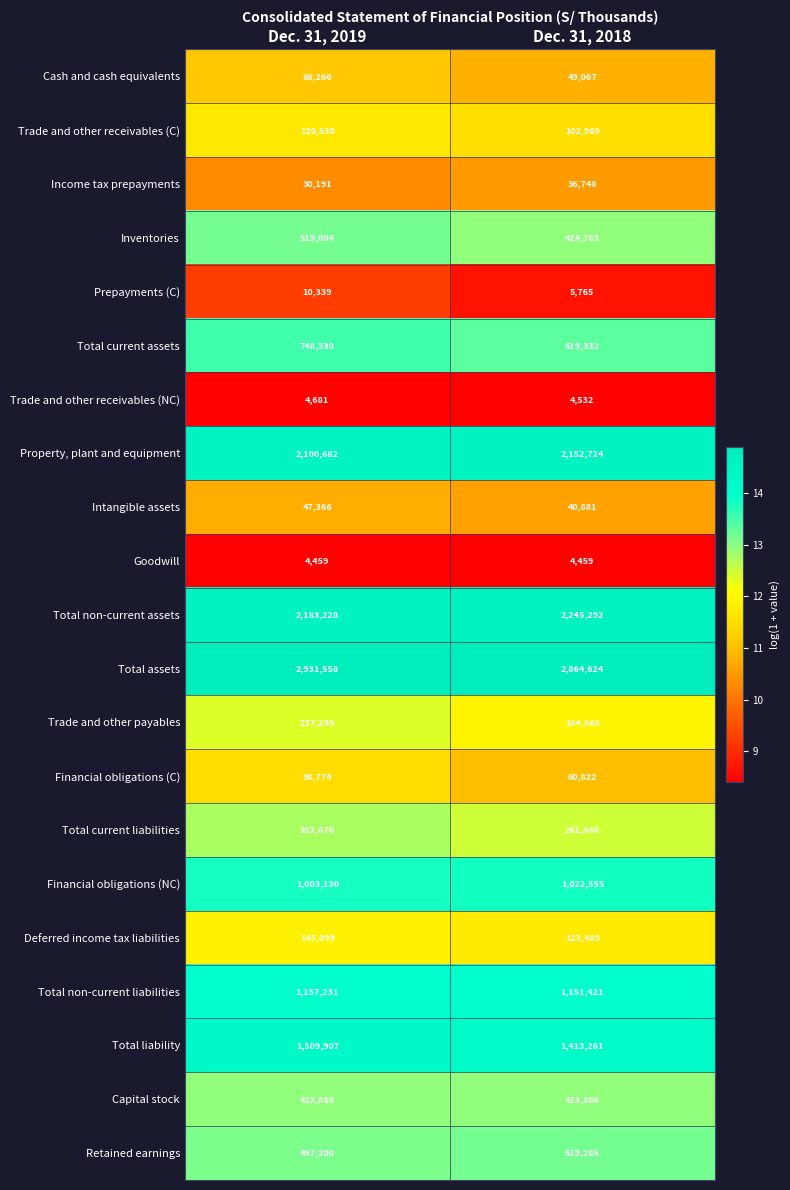

What is the sum of all Total non-current assets values?

4428520